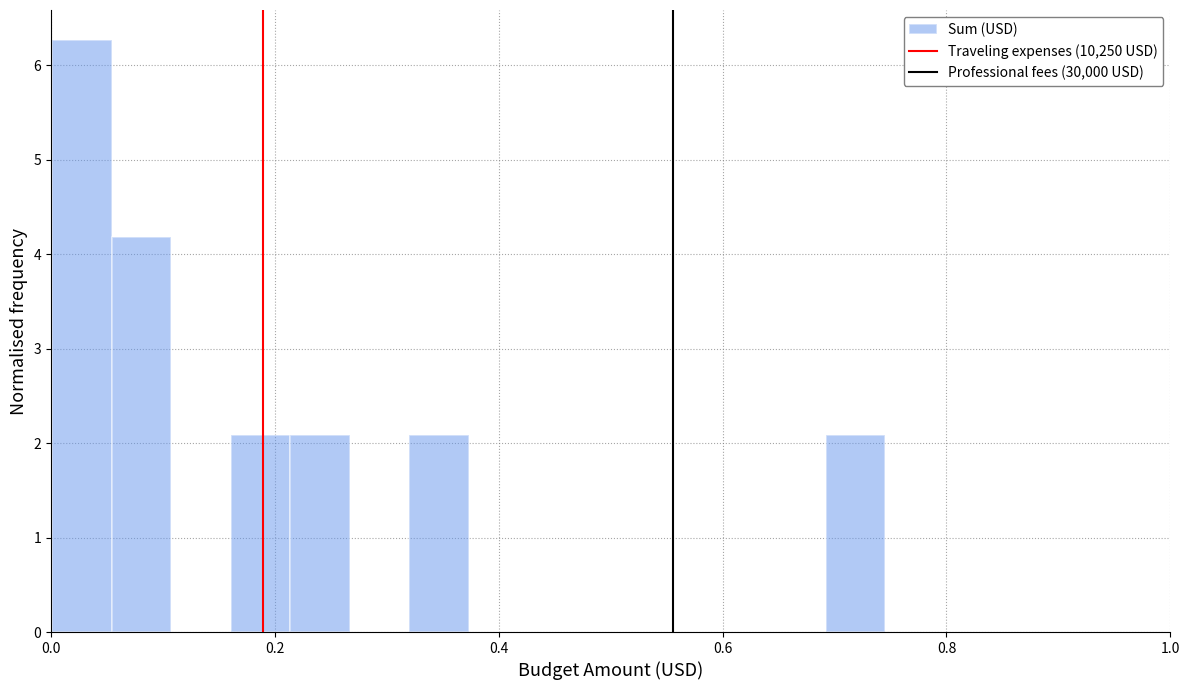

Read against the x-axis, roughly where is the centre of the tallest bar?

0.02